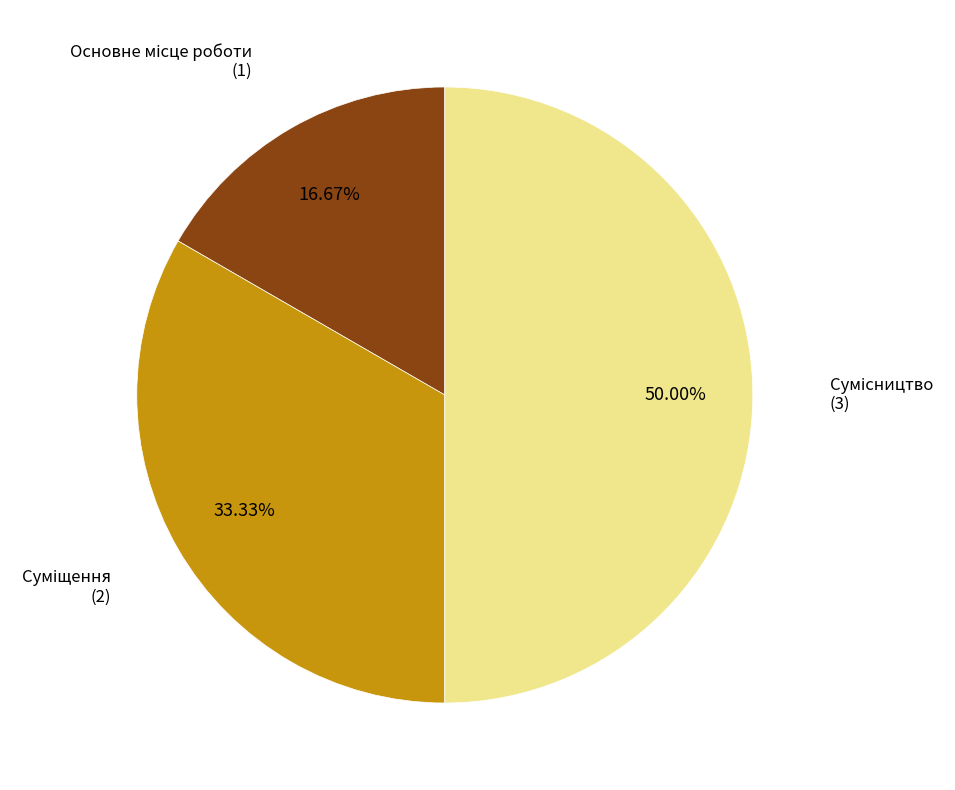

How many slices are in this pie chart?

3